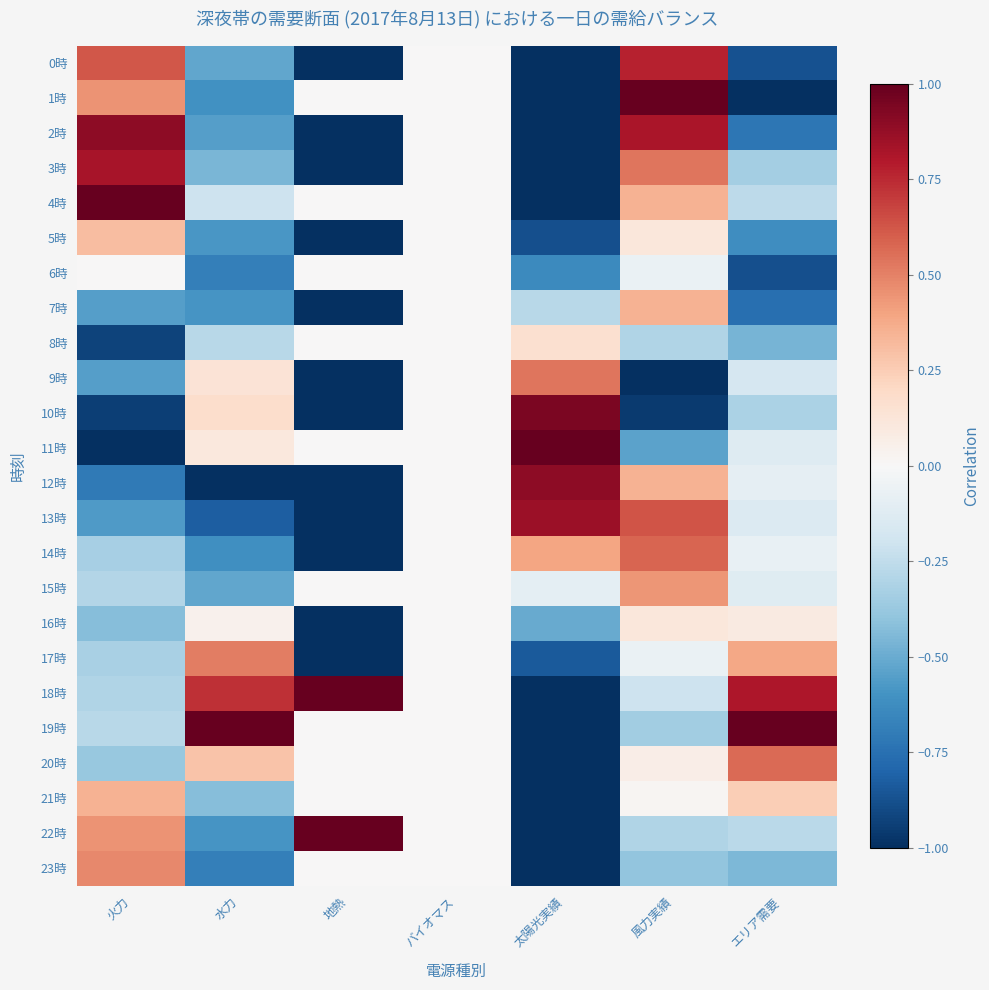

Reading left to right, transcribe all the data shown in this chart.

0時: 火力=0.6	水力=-0.5	地熱=-1.0	バイオマス=0.0	太陽光実績=-1.0	風力実績=0.8	エリア需要=-0.9
1時: 火力=0.5	水力=-0.6	地熱=0.0	バイオマス=0.0	太陽光実績=-1.0	風力実績=1.0	エリア需要=-1.0
2時: 火力=0.9	水力=-0.6	地熱=-1.0	バイオマス=0.0	太陽光実績=-1.0	風力実績=0.8	エリア需要=-0.7
3時: 火力=0.8	水力=-0.5	地熱=-1.0	バイオマス=0.0	太陽光実績=-1.0	風力実績=0.5	エリア需要=-0.3
4時: 火力=1.0	水力=-0.2	地熱=0.0	バイオマス=0.0	太陽光実績=-1.0	風力実績=0.3	エリア需要=-0.3
5時: 火力=0.3	水力=-0.6	地熱=-1.0	バイオマス=0.0	太陽光実績=-0.9	風力実績=0.1	エリア需要=-0.6
6時: 火力=0.0	水力=-0.7	地熱=0.0	バイオマス=0.0	太陽光実績=-0.6	風力実績=-0.1	エリア需要=-0.9
7時: 火力=-0.5	水力=-0.6	地熱=-1.0	バイオマス=0.0	太陽光実績=-0.3	風力実績=0.3	エリア需要=-0.8
8時: 火力=-0.9	水力=-0.3	地熱=0.0	バイオマス=0.0	太陽光実績=0.2	風力実績=-0.3	エリア需要=-0.5
9時: 火力=-0.5	水力=0.1	地熱=-1.0	バイオマス=0.0	太陽光実績=0.5	風力実績=-1.0	エリア需要=-0.2
10時: 火力=-0.9	水力=0.2	地熱=-1.0	バイオマス=0.0	太陽光実績=0.9	風力実績=-1.0	エリア需要=-0.3
11時: 火力=-1.0	水力=0.1	地熱=0.0	バイオマス=0.0	太陽光実績=1.0	風力実績=-0.5	エリア需要=-0.1
12時: 火力=-0.7	水力=-1.0	地熱=-1.0	バイオマス=0.0	太陽光実績=0.9	風力実績=0.3	エリア需要=-0.1
13時: 火力=-0.6	水力=-0.8	地熱=-1.0	バイオマス=0.0	太陽光実績=0.9	風力実績=0.6	エリア需要=-0.1
14時: 火力=-0.3	水力=-0.6	地熱=-1.0	バイオマス=0.0	太陽光実績=0.4	風力実績=0.6	エリア需要=-0.1
15時: 火力=-0.3	水力=-0.5	地熱=0.0	バイオマス=0.0	太陽光実績=-0.1	風力実績=0.4	エリア需要=-0.1
16時: 火力=-0.4	水力=0.0	地熱=-1.0	バイオマス=0.0	太陽光実績=-0.5	風力実績=0.1	エリア需要=0.1
17時: 火力=-0.3	水力=0.5	地熱=-1.0	バイオマス=0.0	太陽光実績=-0.8	風力実績=-0.1	エリア需要=0.4
18時: 火力=-0.3	水力=0.7	地熱=1.0	バイオマス=0.0	太陽光実績=-1.0	風力実績=-0.2	エリア需要=0.8
19時: 火力=-0.3	水力=1.0	地熱=0.0	バイオマス=0.0	太陽光実績=-1.0	風力実績=-0.3	エリア需要=1.0
20時: 火力=-0.4	水力=0.3	地熱=0.0	バイオマス=0.0	太陽光実績=-1.0	風力実績=0.1	エリア需要=0.6
21時: 火力=0.3	水力=-0.4	地熱=0.0	バイオマス=0.0	太陽光実績=-1.0	風力実績=0.0	エリア需要=0.2
22時: 火力=0.5	水力=-0.6	地熱=1.0	バイオマス=0.0	太陽光実績=-1.0	風力実績=-0.3	エリア需要=-0.3
23時: 火力=0.5	水力=-0.7	地熱=0.0	バイオマス=0.0	太陽光実績=-1.0	風力実績=-0.4	エリア需要=-0.5